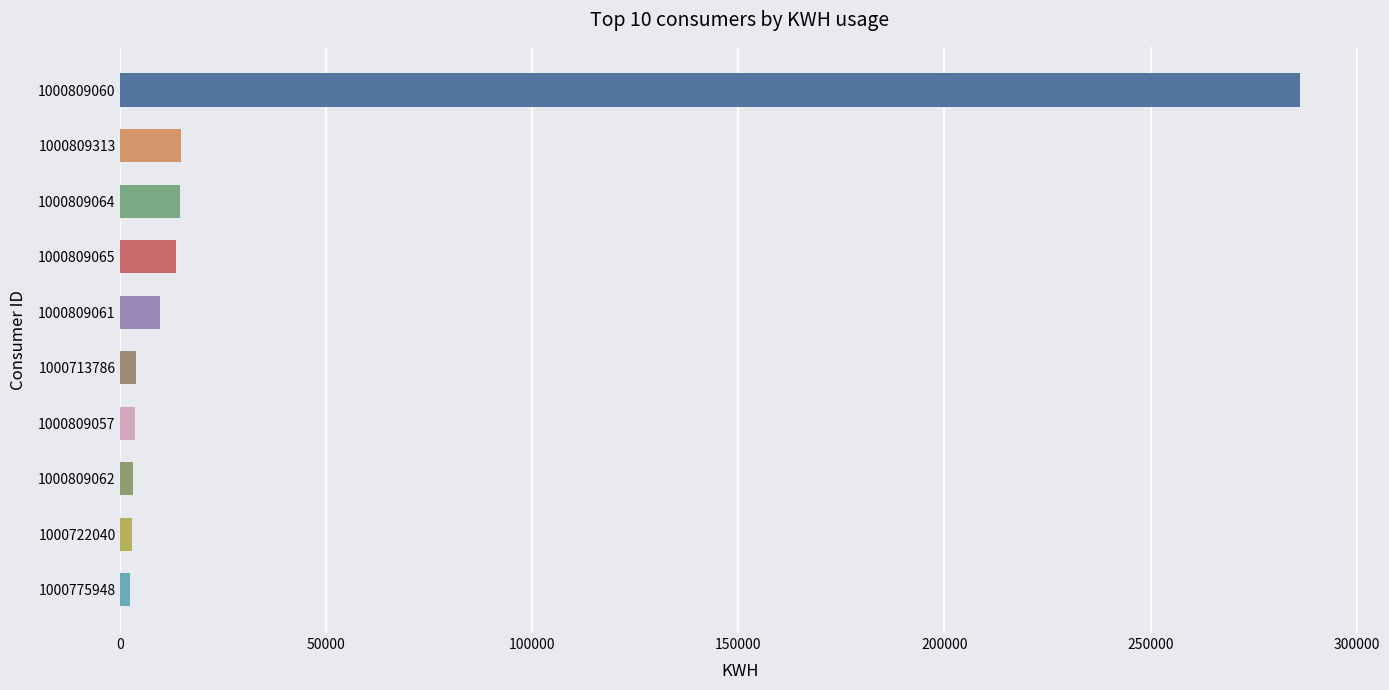

What is the difference between the values at 1000809060 and 1000809061?

276608